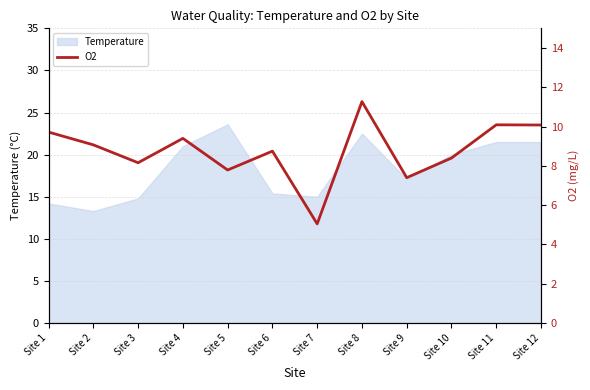

What is the minimum value for Temperature?

13.3